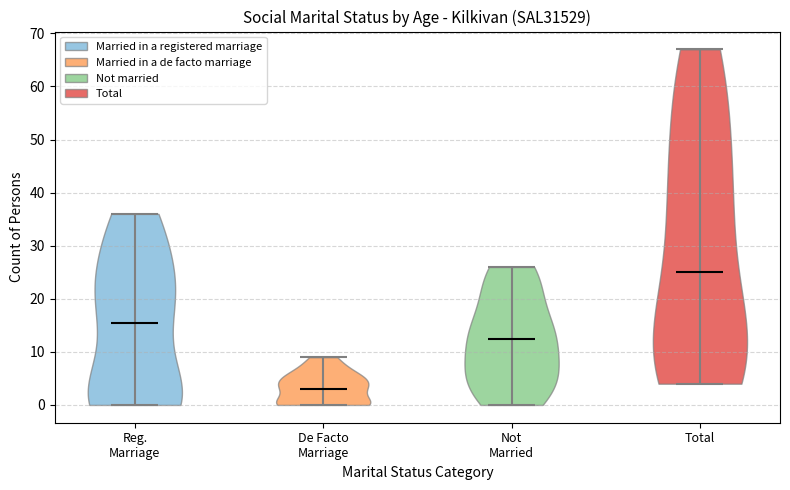

Reading left to right, read every violin against the y-axis: where its median line is, and the lowest and highest points it reaches. The values are not printed on the chart, so give them approximately, as read against the axis.

Reg. Marriage: median line 16, lowest point 0, highest point 36
De Facto Marriage: median line 3, lowest point 0, highest point 9
Not Married: median line 13, lowest point 0, highest point 26
Total: median line 25, lowest point 4, highest point 67